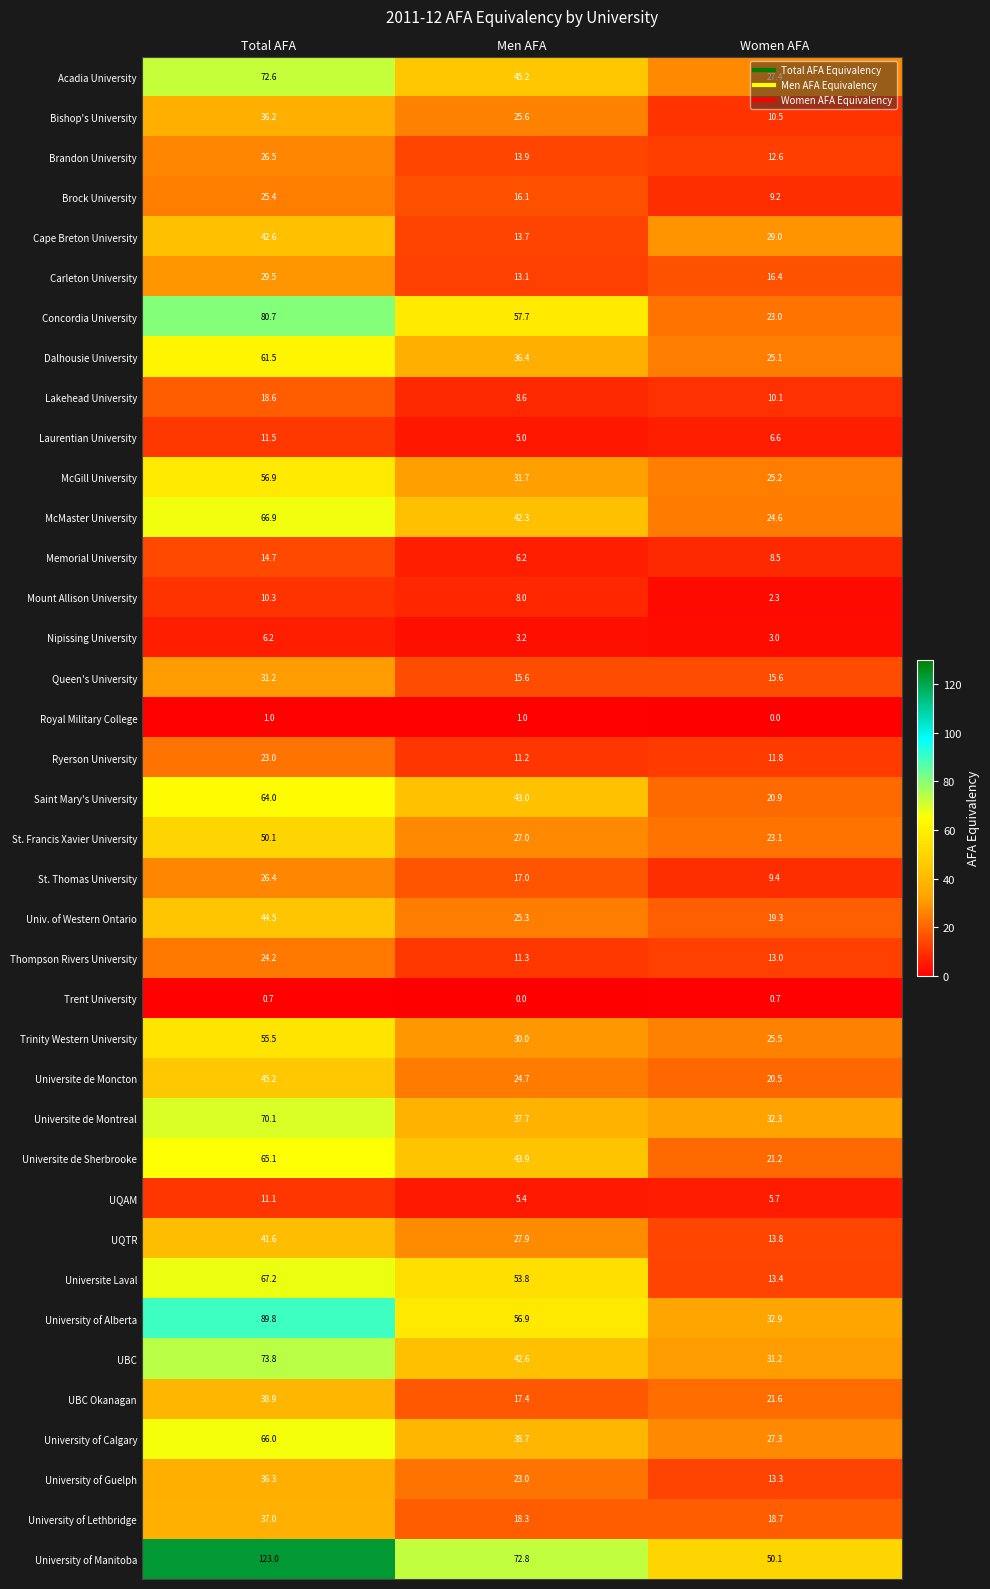

What is the greatest value displayed?

123.0